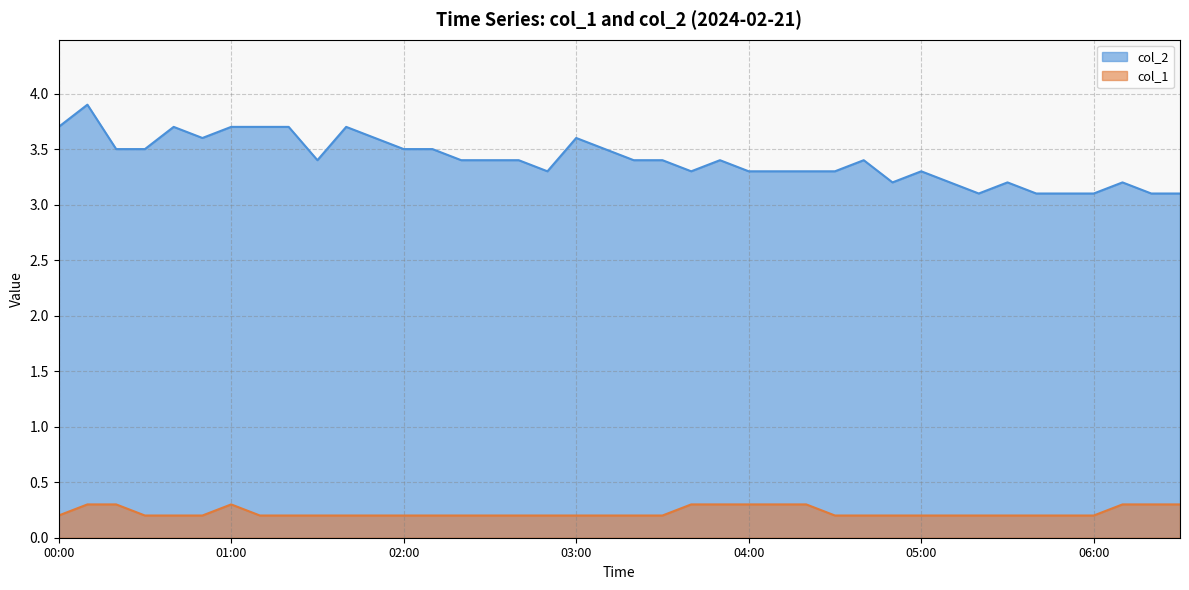

Rank the series at 05:10 from highest to lowest value.

col_2, col_1